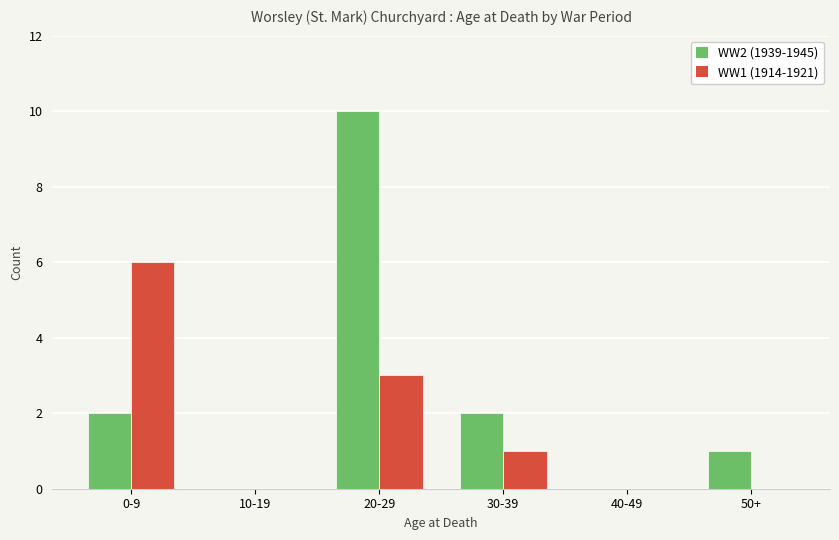

Are the bars grouped side by side (vs. stacked)?

Yes